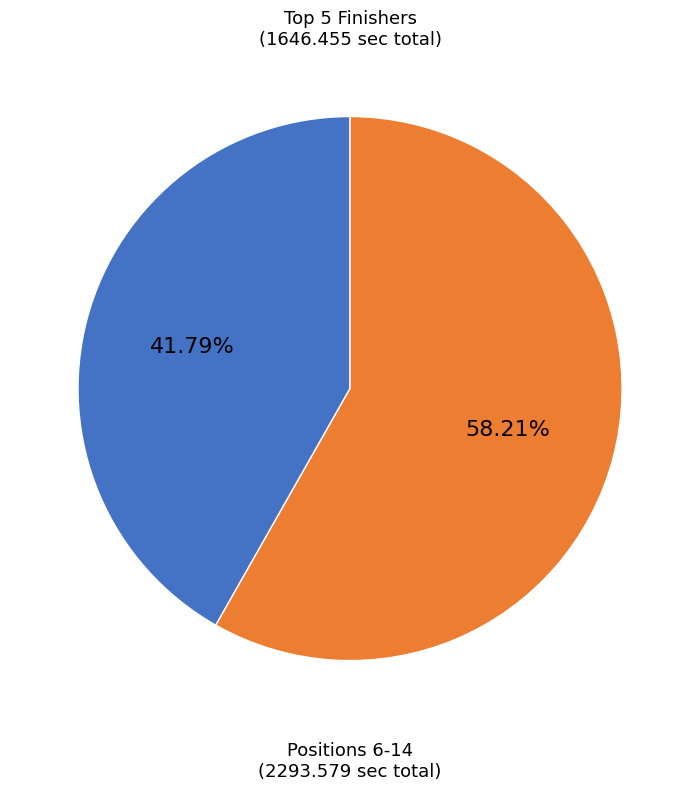

Does any single category account for the majority?

Yes